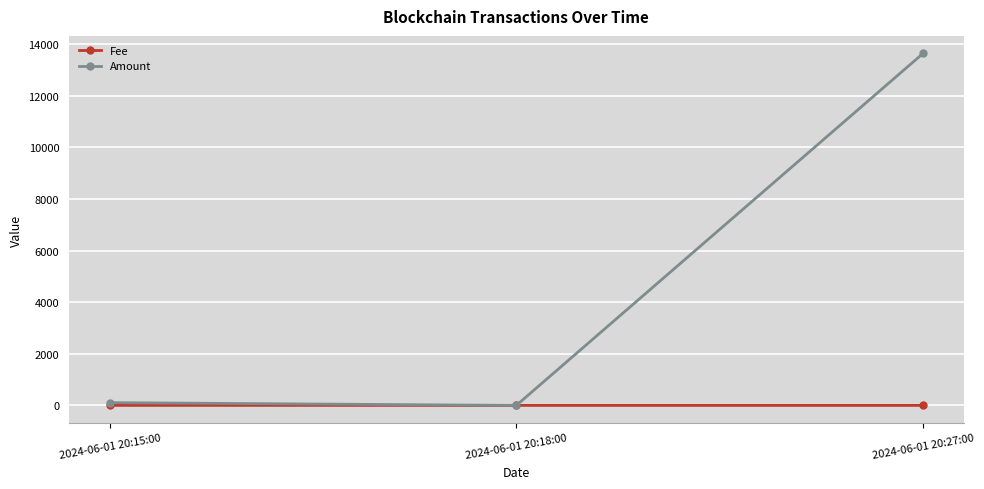

The value of Fee at 2024-06-01 20:15:00 is 0.2. True or false?

True